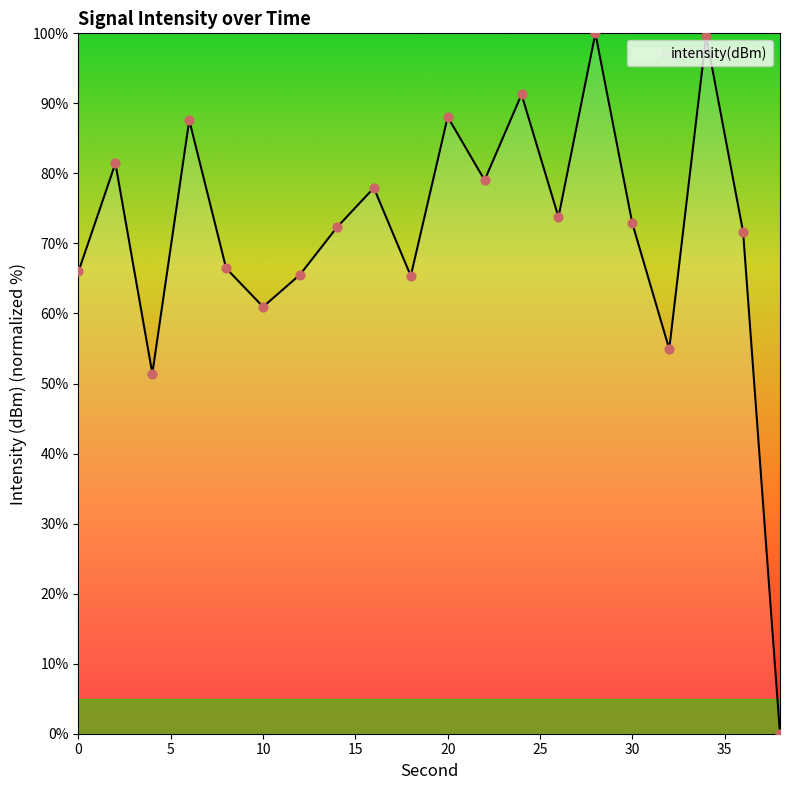

What is the greatest value displayed?

100.0